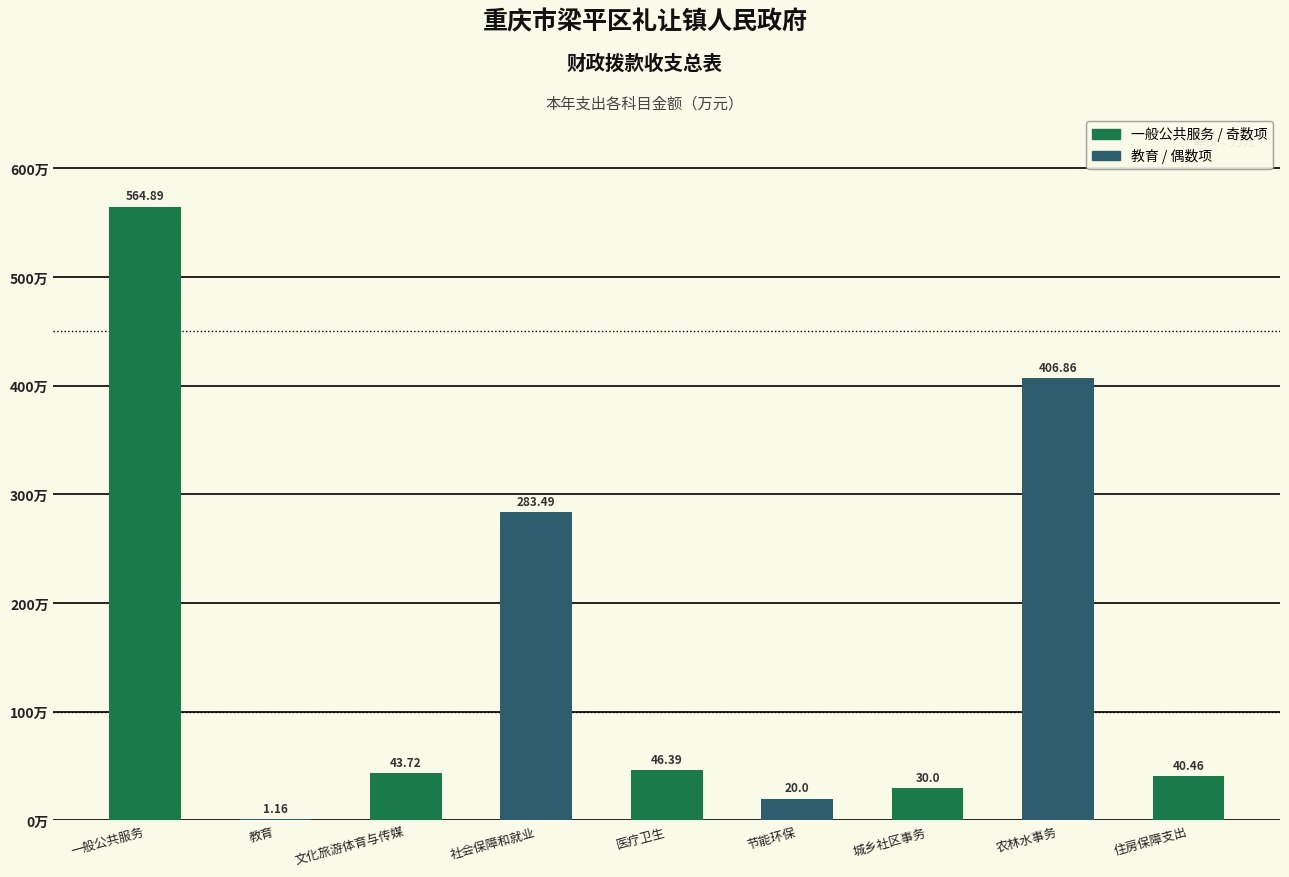

What is the sum of all values?

1437.0